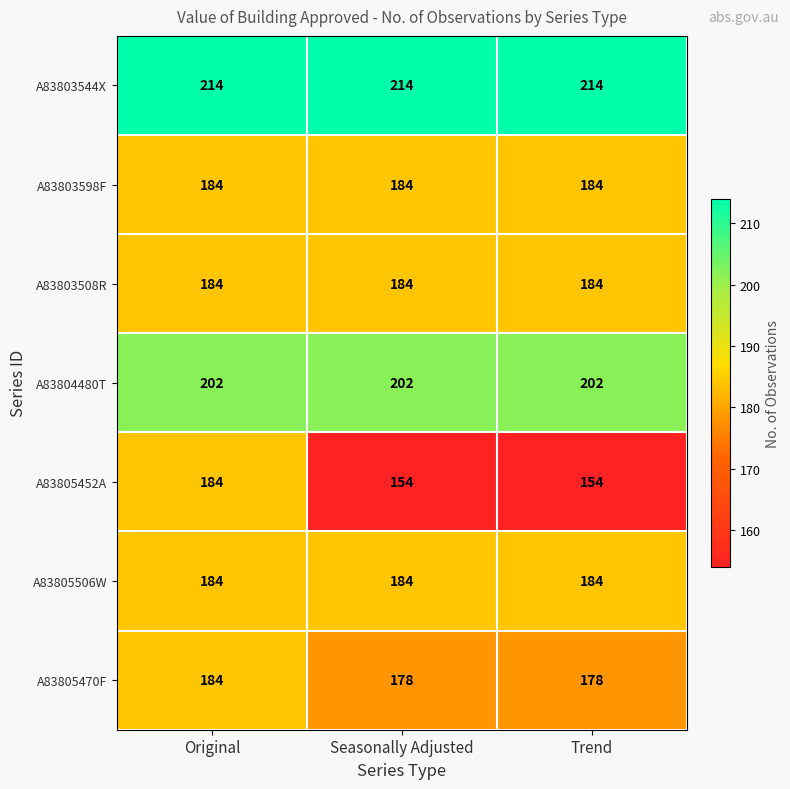

Which series has the widest spread of values?

A83805452A